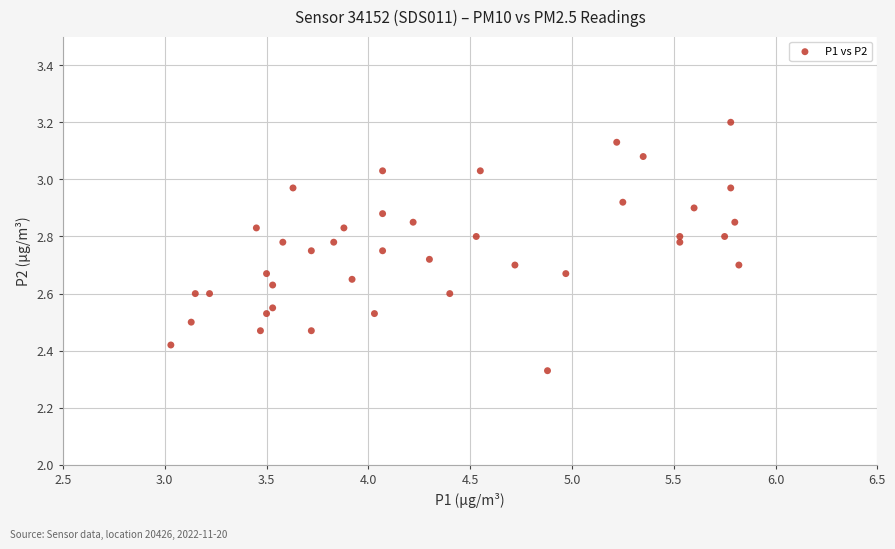

What is the range of Y values (max minus min)?

0.9